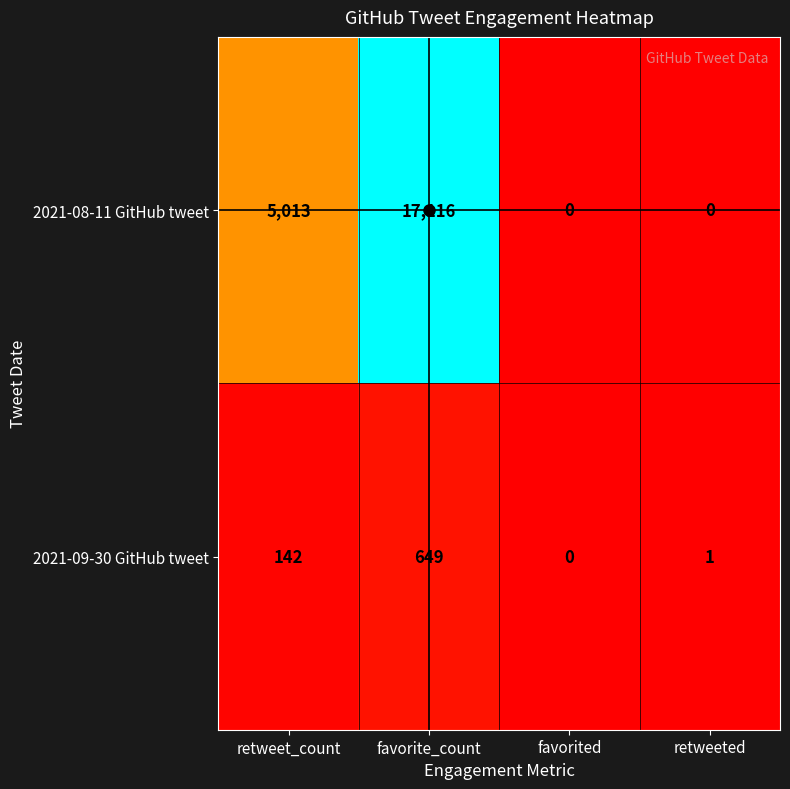

What is the difference between the highest and lowest values at retweet_count?

4871